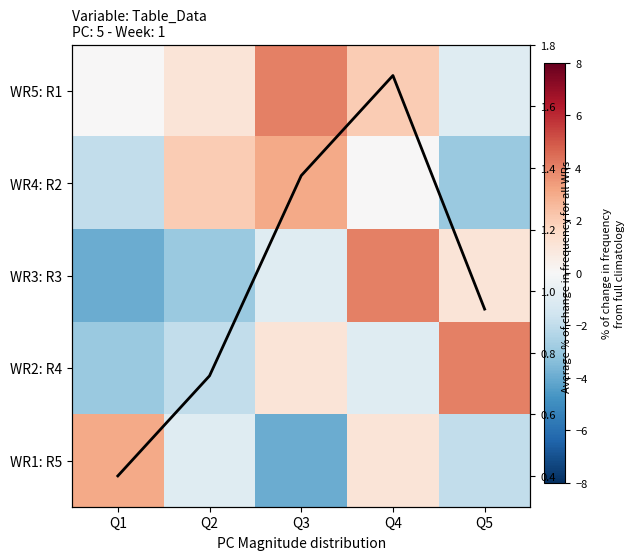

How many negative values does the WR1: R5 series have?

3